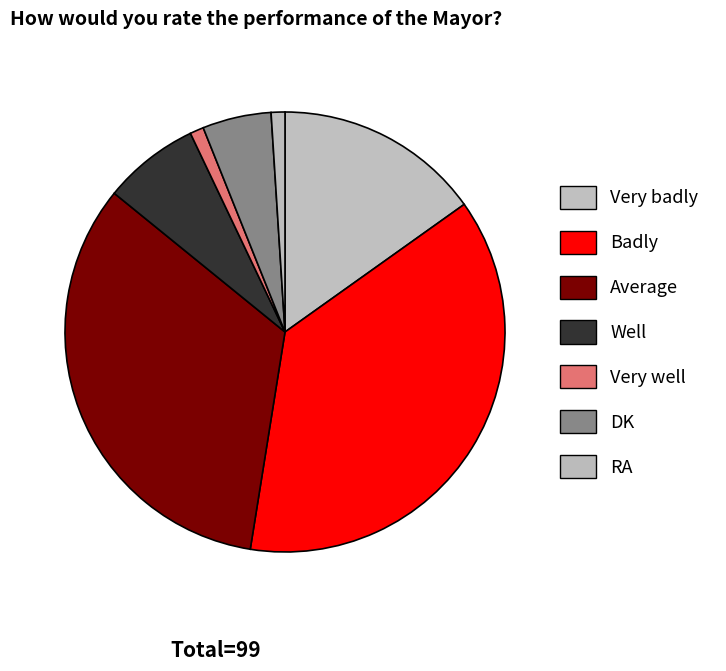

Rank the categories by value from highest to lowest.

Badly, Average, Very badly, Well, DK, Very well, RA